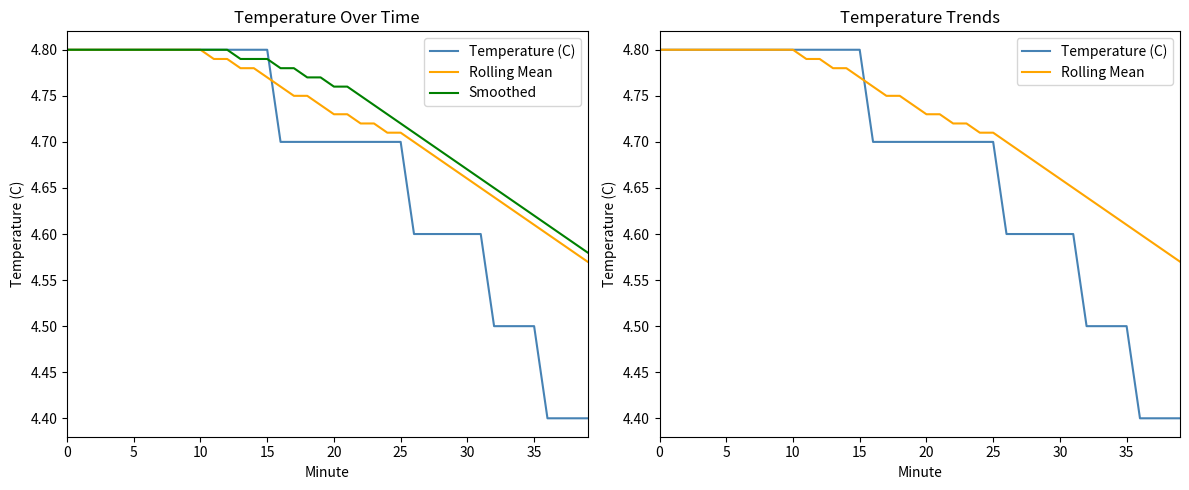

True or false: Rolling Mean has a value of 1.3 at 35.

False